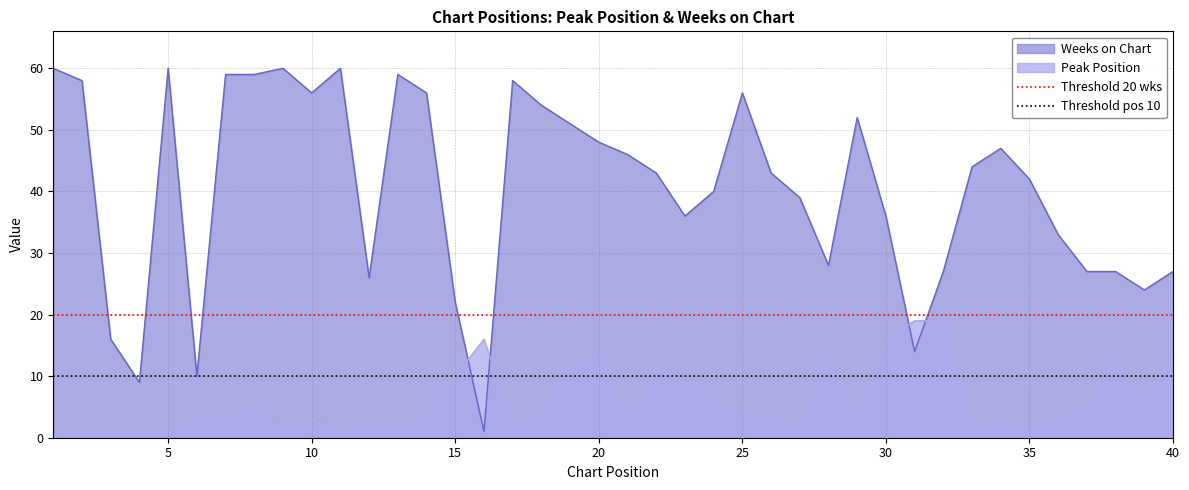

After their last crossing, which series has the higher values: Weeks on Chart or Peak Position?

Weeks on Chart